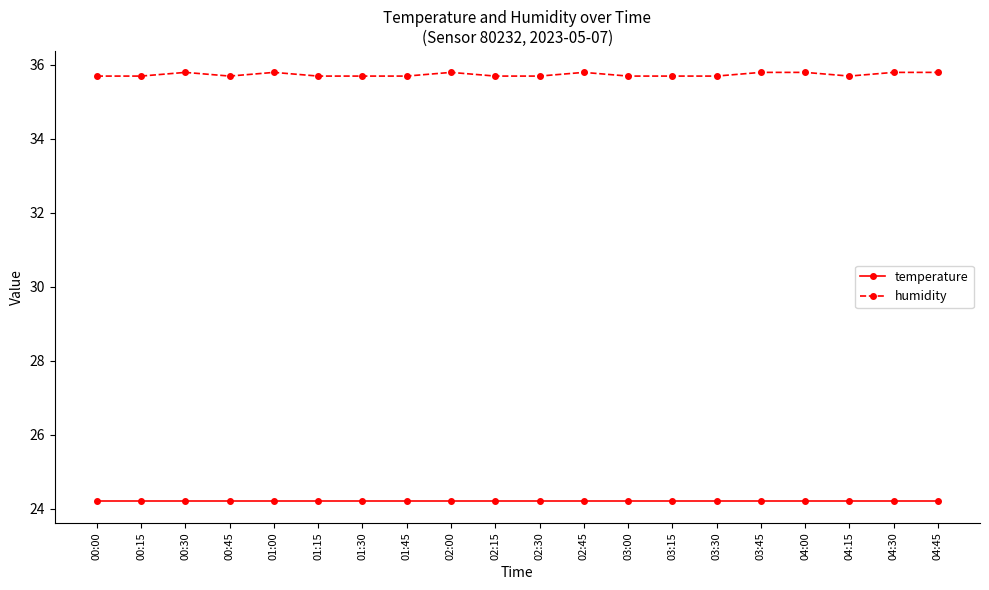

What is the difference between the highest and lowest values at 04:00?

11.6